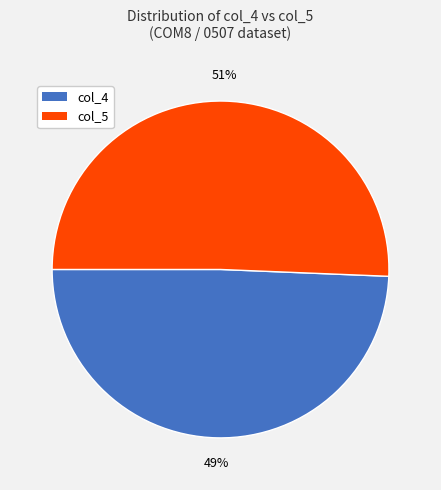

Is there any slice that represents more than half of the pie?

Yes